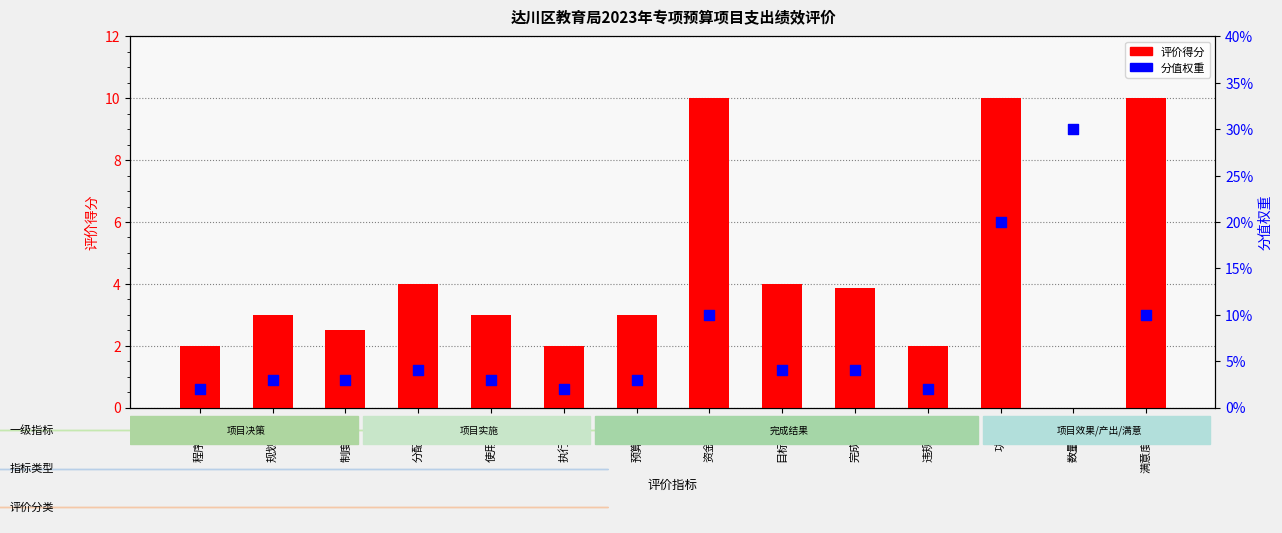

At which category is the sum across all series the highest?

功能性